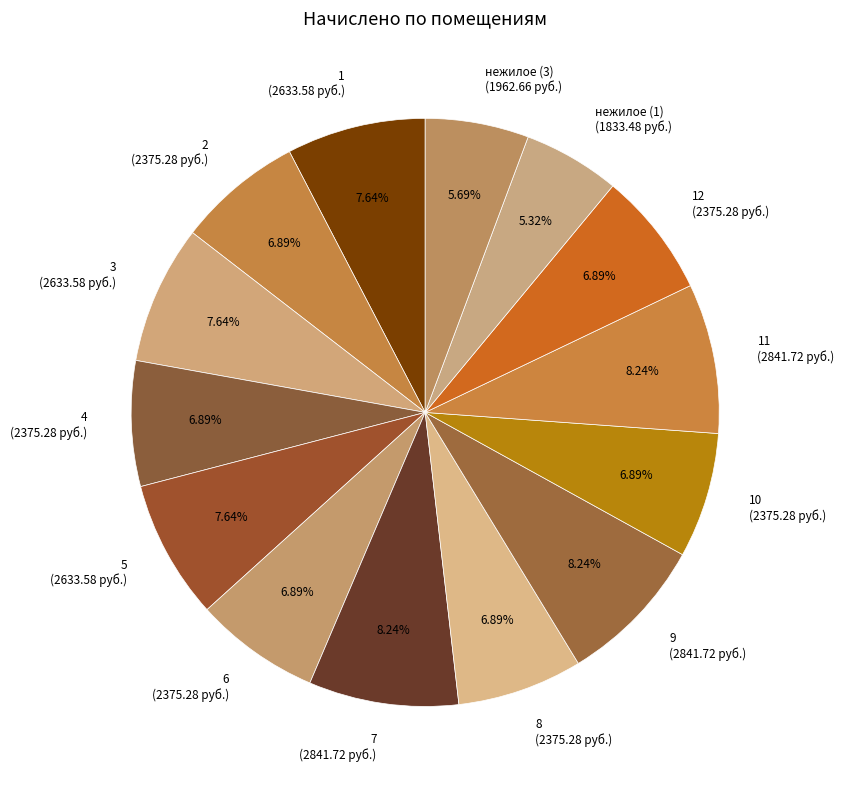

Does 1 (2633.58 руб.) account for over 50% of the chart?

No